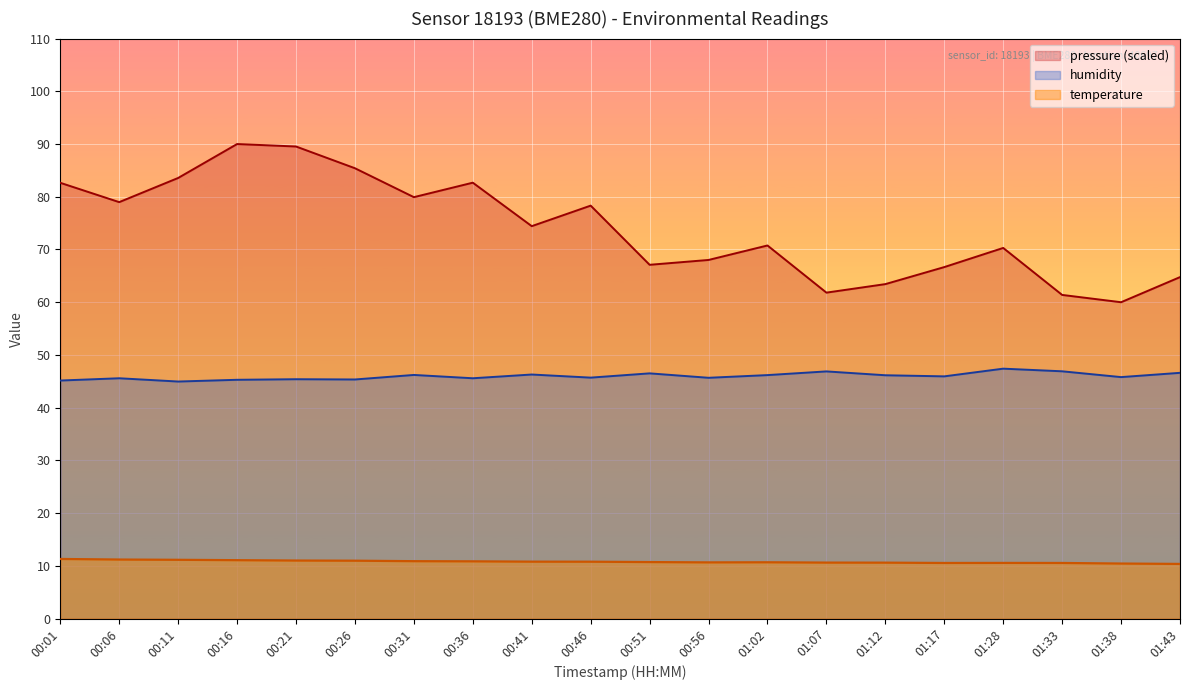

How many lines are shown in the chart?

3